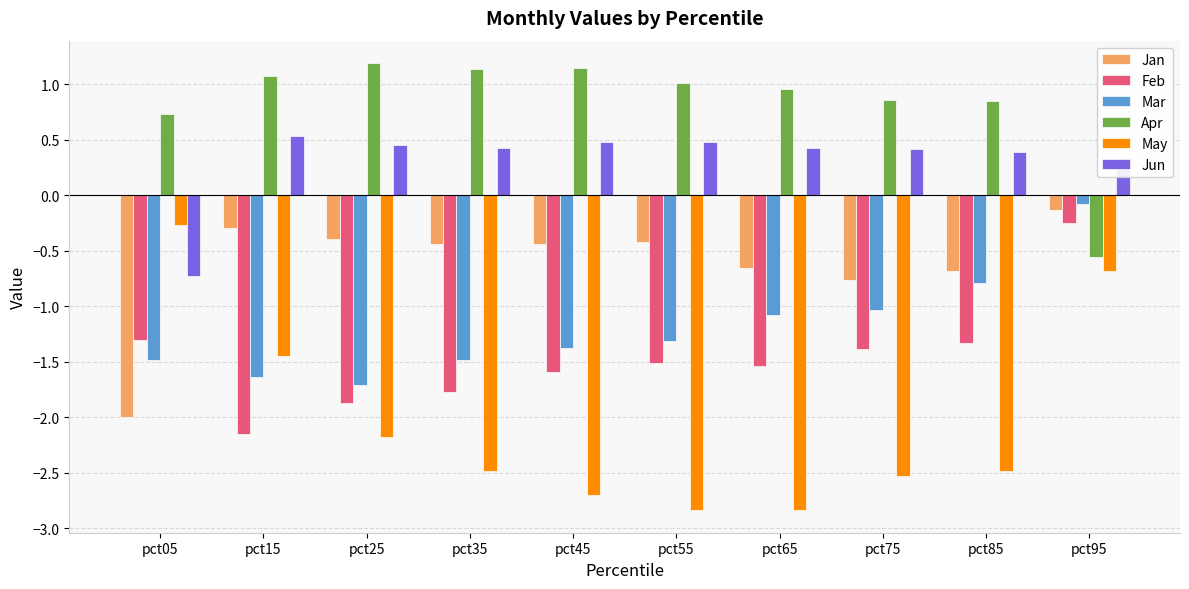

What is the smallest value displayed?

-2.8